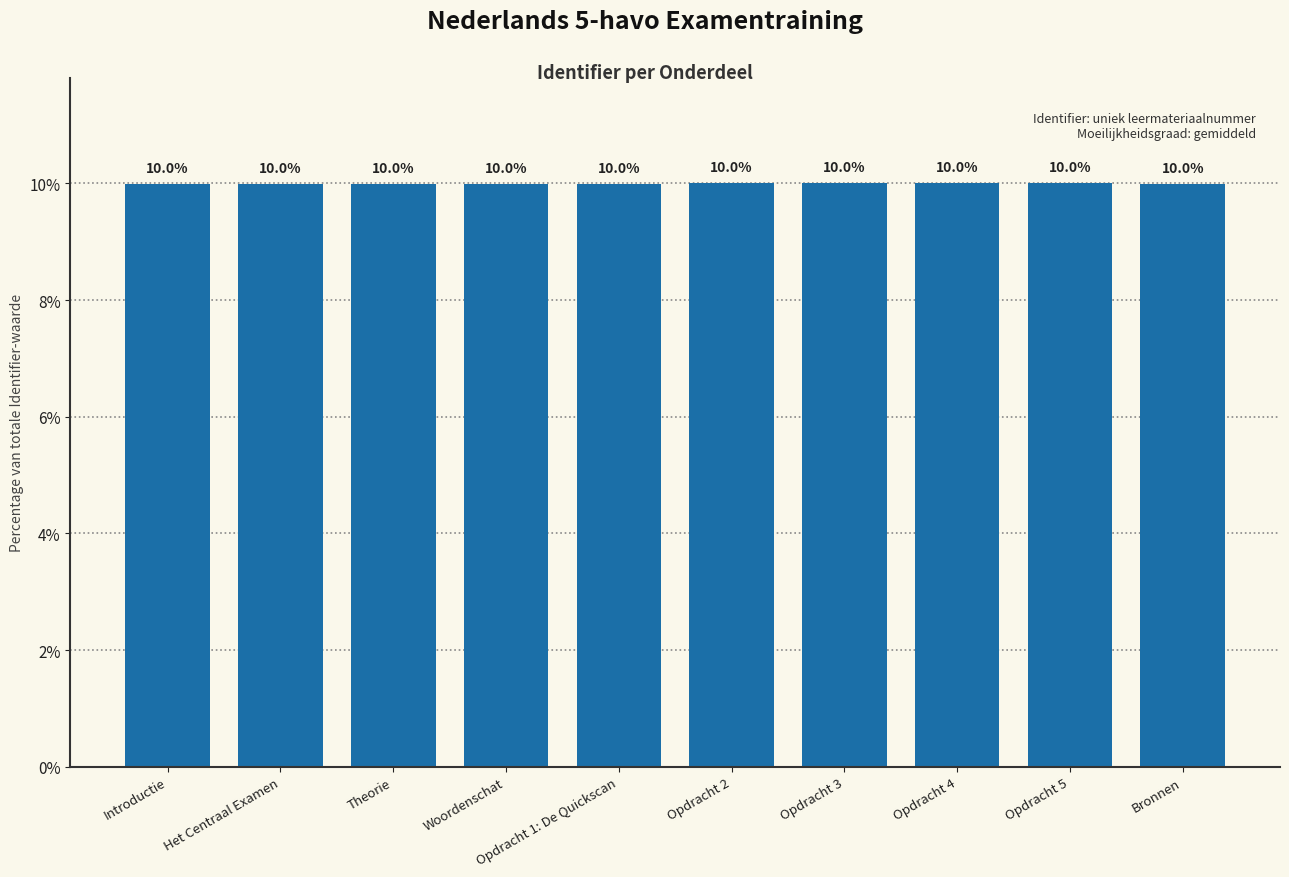

What is the greatest value displayed?

10.0